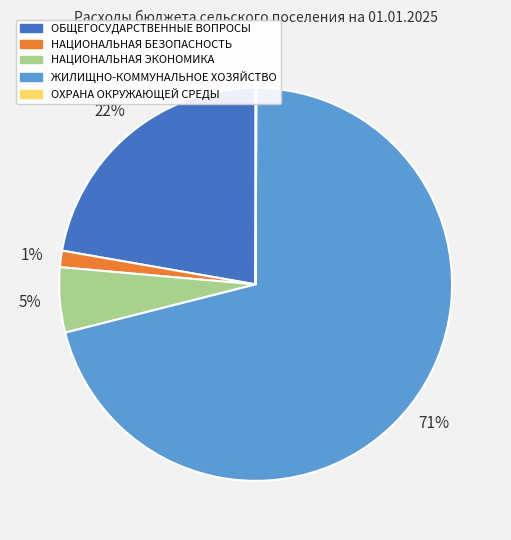

Which slice is the largest?

ЖИЛИЩНО-КОММУНАЛЬНОЕ ХОЗЯЙСТВО